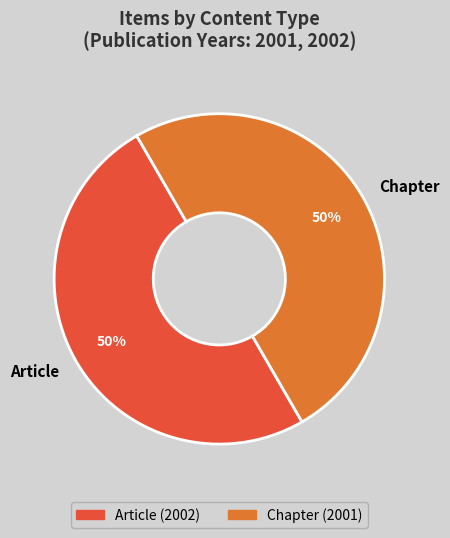

Is the sum of Article and Chapter greater than half?

Yes